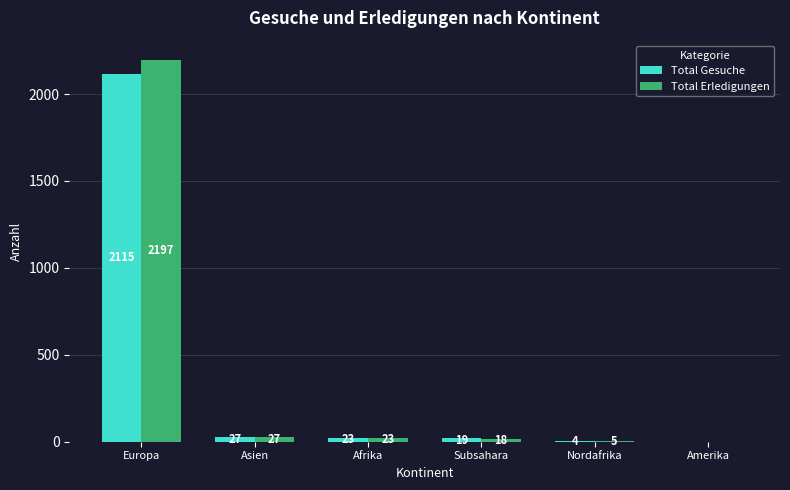

At which label does Total Gesuche first exceed 23?

Europa